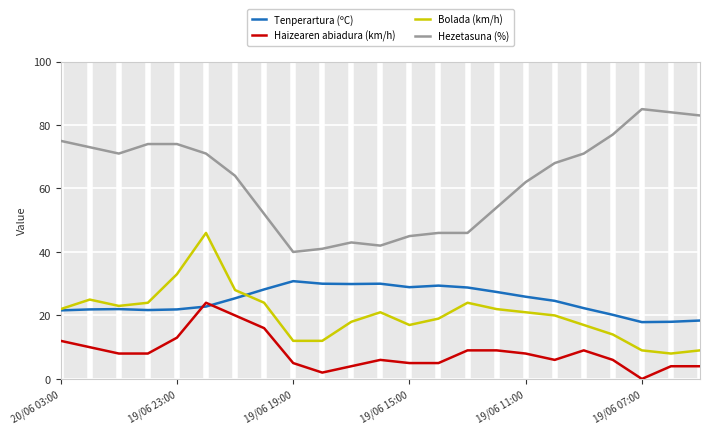

Is this an area chart (filled region under the line)?

No